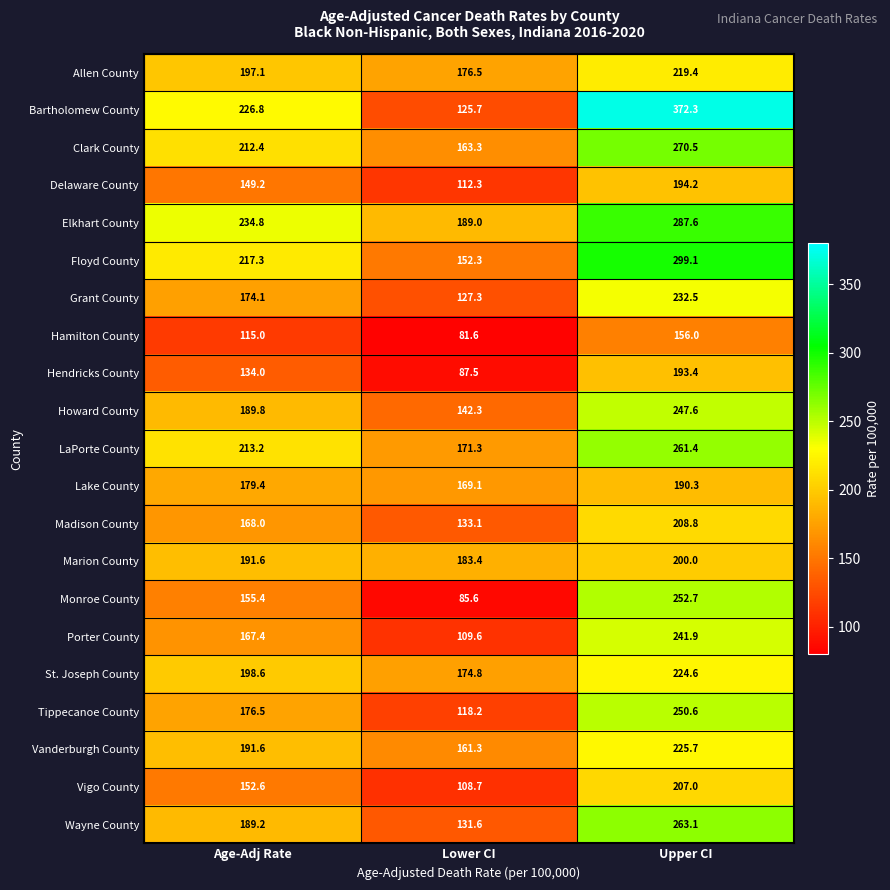

True or false: Grant County has a value of 127.3 at Lower CI.

True